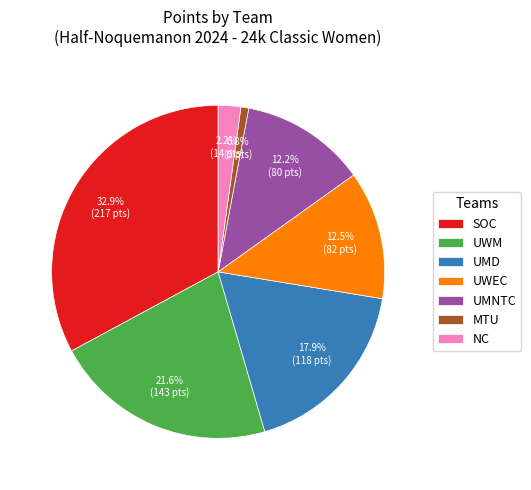

Does NC account for over 50% of the chart?

No